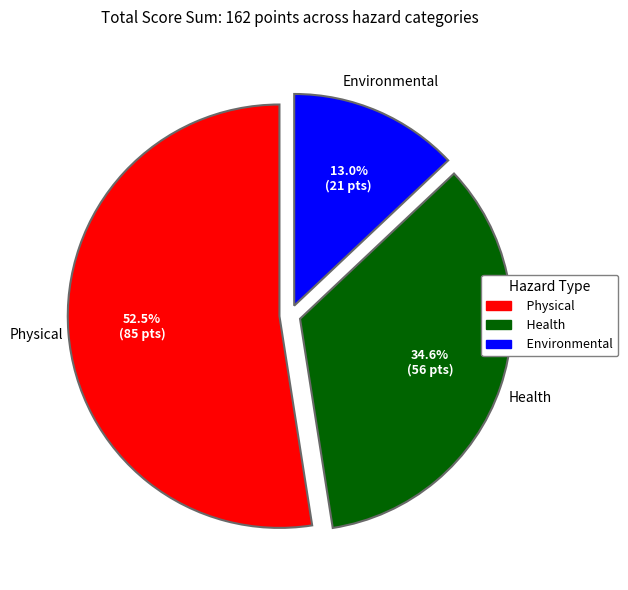

Which has a higher value, Environmental or Health?

Health